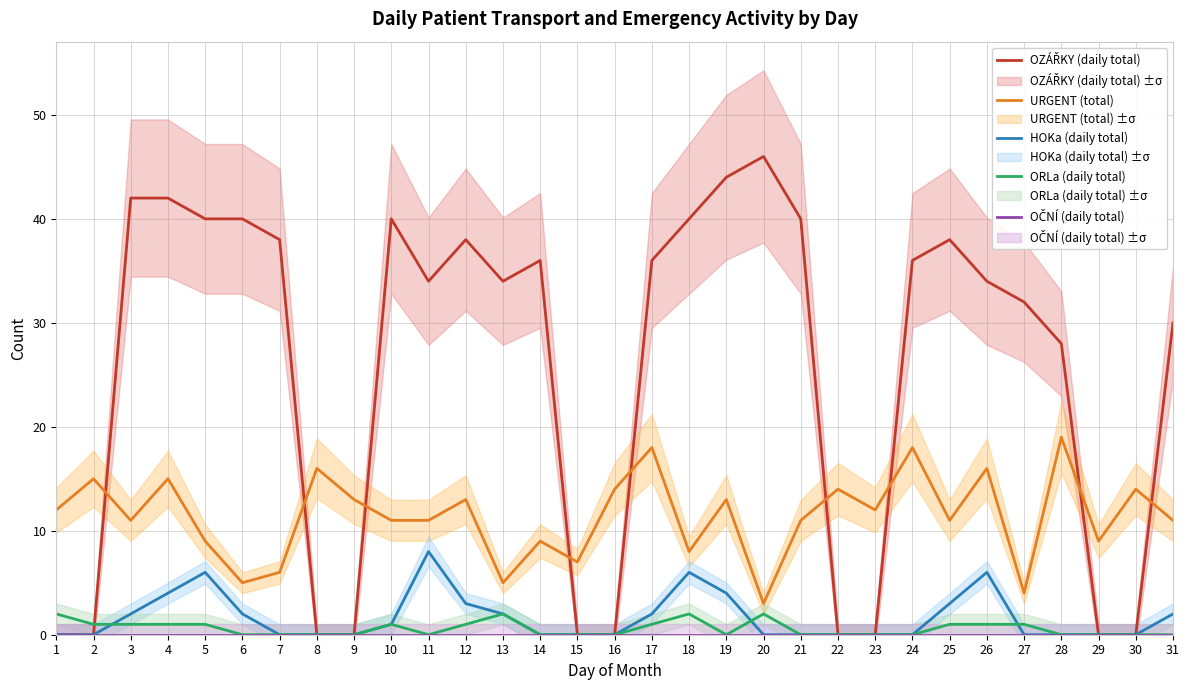

Which category has the lowest value across all series?

1